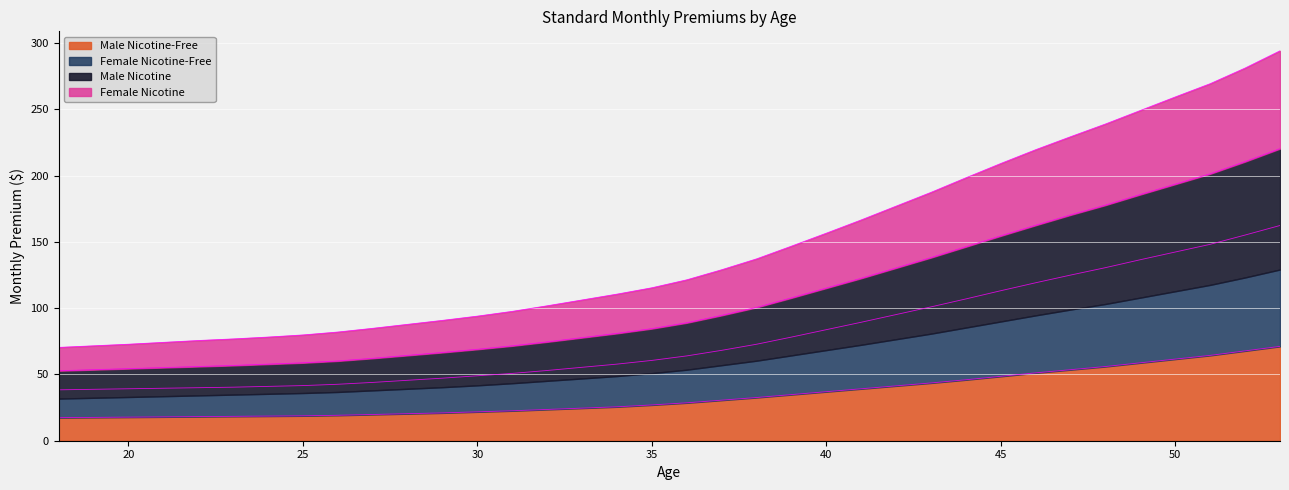

What is the maximum value for Male Nicotine-Free?

71.2